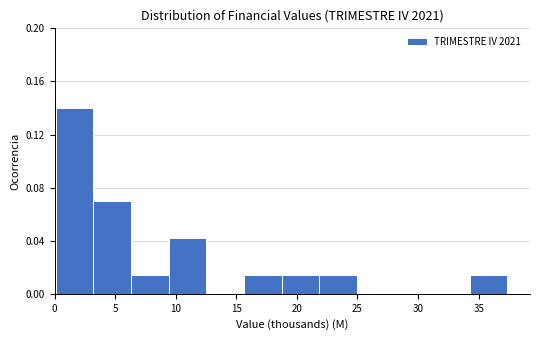

Reading left to right, list every bar in this chart as the range it spans on the x-axis followed by its height. Neither the bar edges nor the heights are printed on the chart, so give them approximately, as read against the axes.

0.0 to 3.0: 0.140
3.0 to 6.5: 0.070
6.5 to 9.5: 0.015
9.5 to 12.5: 0.040
12.5 to 15.5: 0
15.5 to 18.5: 0.015
18.5 to 22.0: 0.015
22.0 to 25.0: 0.015
25.0 to 28.0: 0
28.0 to 31.0: 0
31.0 to 34.5: 0
34.5 to 37.5: 0.015